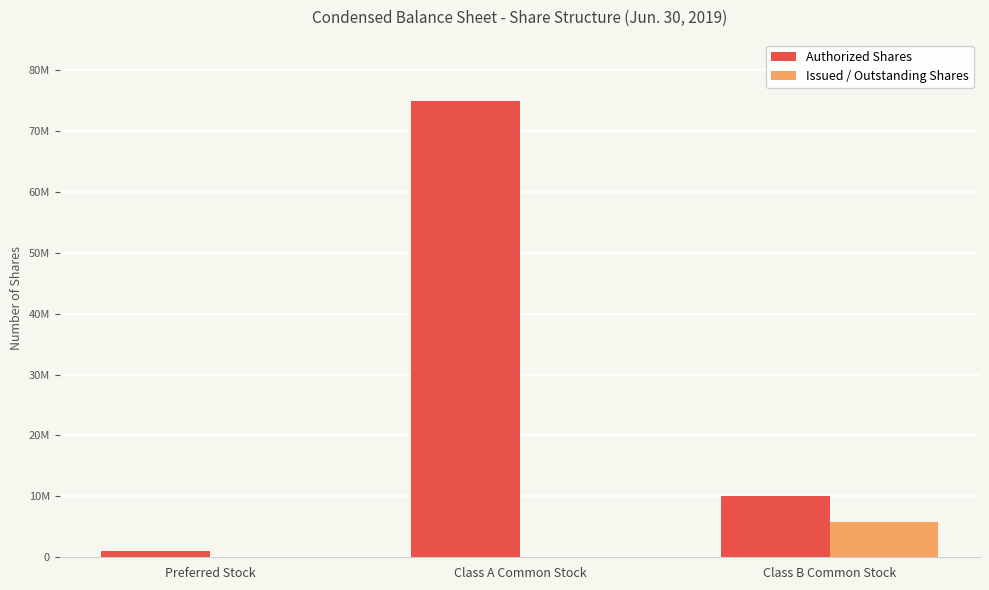

Reading left to right, extract all data points from this chart.

Authorized Shares: 1000000	75000000	10000000
Issued / Outstanding Shares: 0	0	5750000